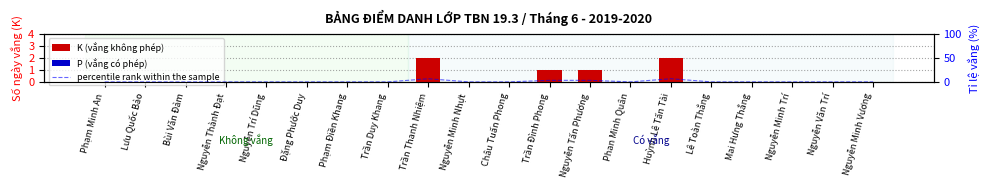

The value of P (vắng có phép) at Nguyễn Thành Đạt is 0.0. True or false?

True